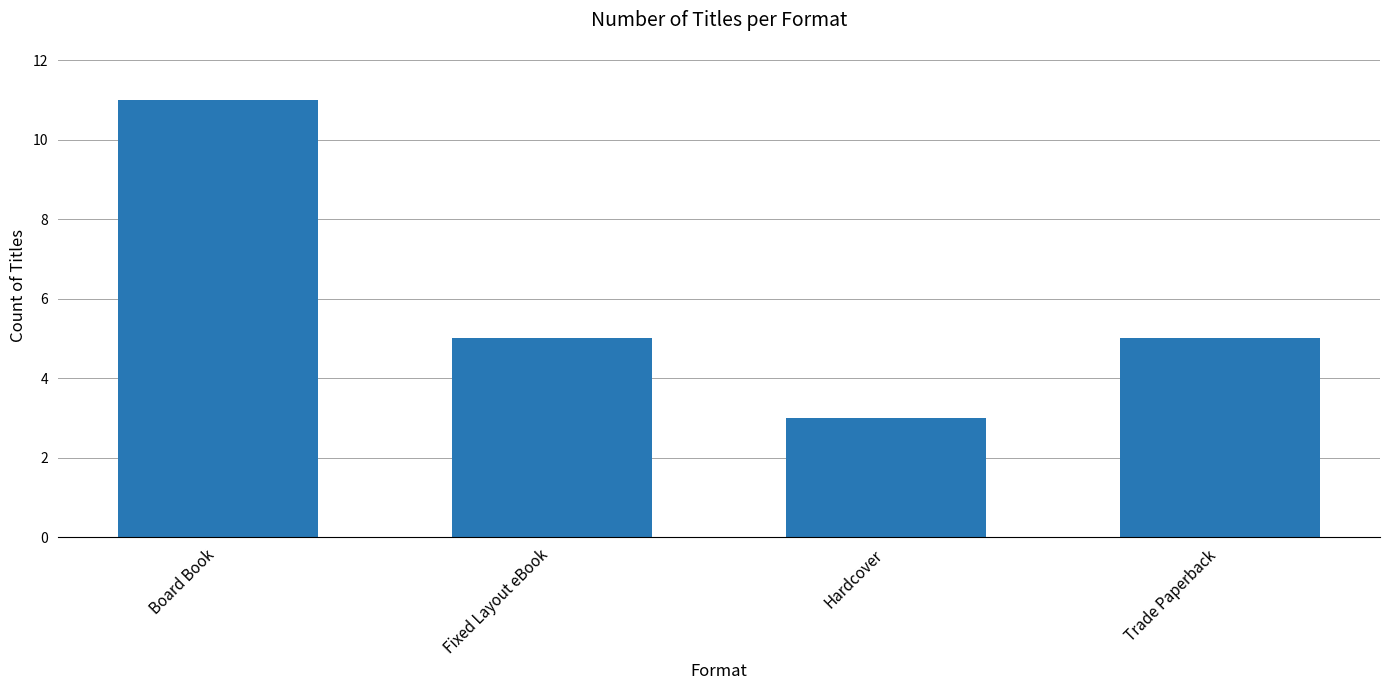

The value at Fixed Layout eBook is 1. True or false?

False